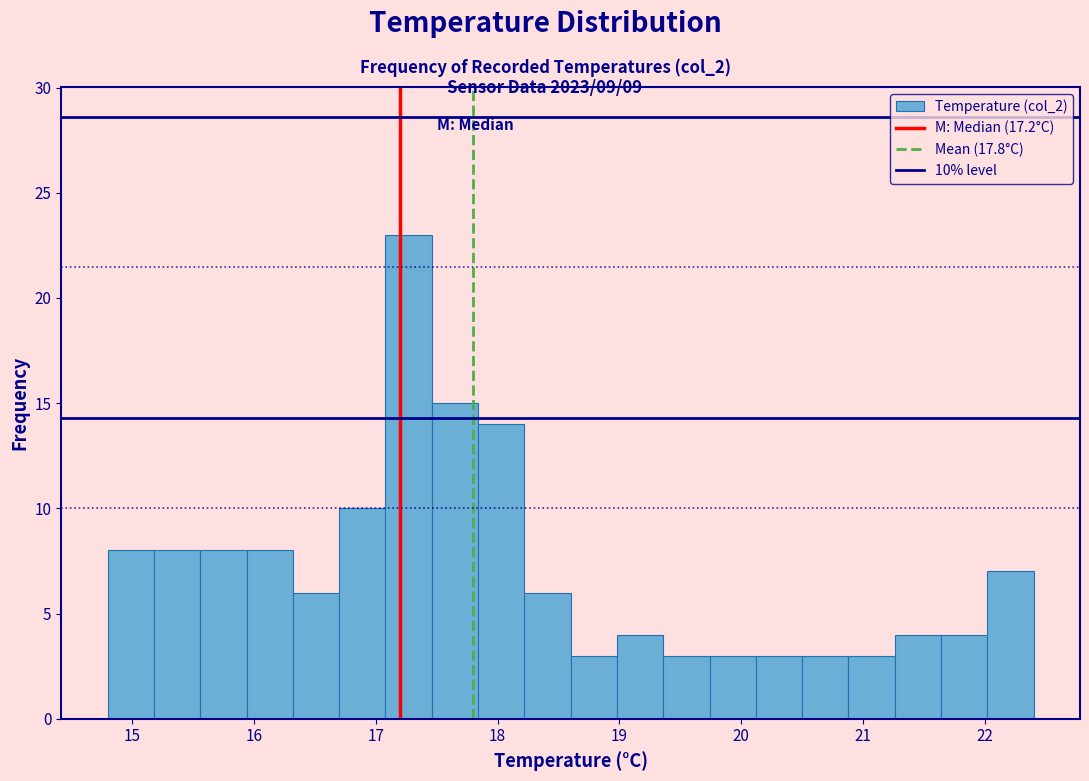

Read against the x-axis, roughly where is the centre of the tallest bar?

17.3